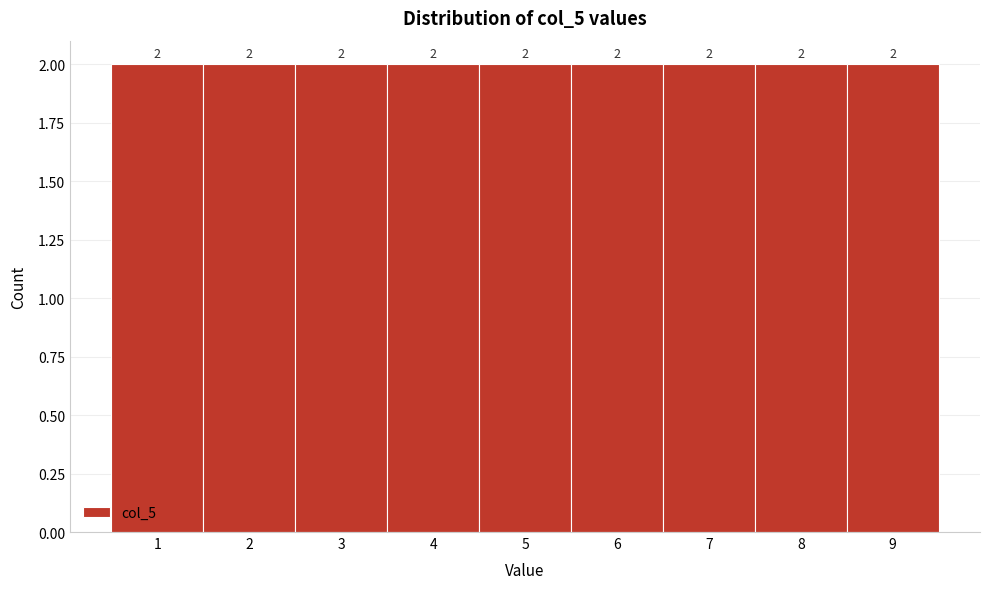

Reading left to right, list every bar in this chart as the range it spans on the x-axis followed by its height.

0.5 to 1.5: 2
1.5 to 2.5: 2
2.5 to 3.5: 2
3.5 to 4.5: 2
4.5 to 5.5: 2
5.5 to 6.5: 2
6.5 to 7.5: 2
7.5 to 8.5: 2
8.5 to 9.5: 2